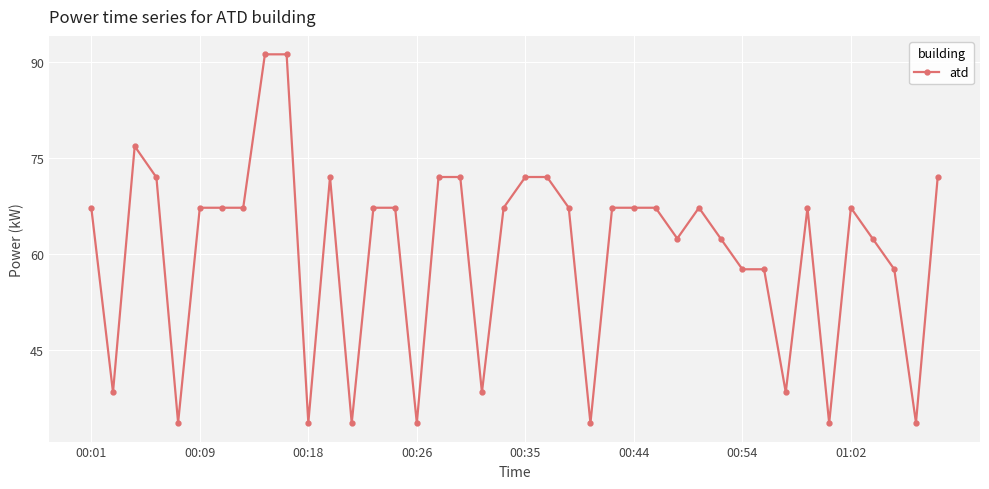

What is the greatest value displayed?

91.2